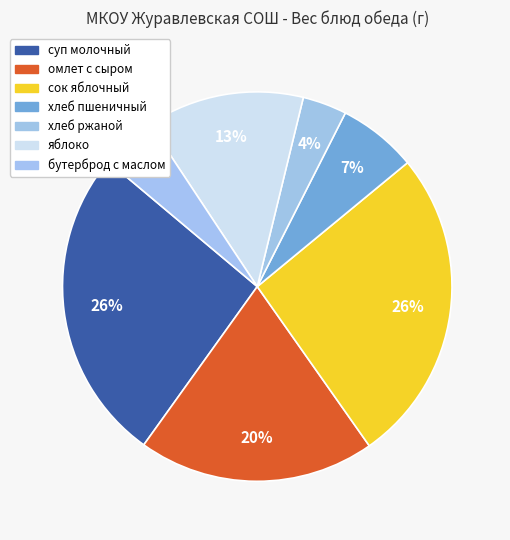

Count the number of slices in the pie.

7